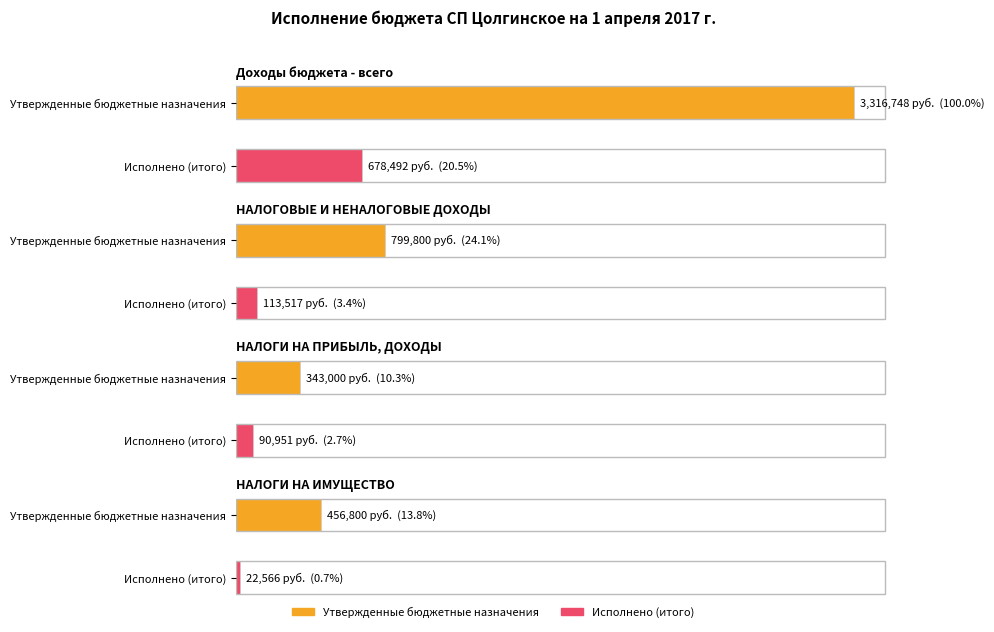

Reading left to right, extract all data points from this chart.

Утвержденные бюджетные назначения: Доходы бюджета - всего=3316748.0	НАЛОГОВЫЕ И НЕНАЛОГОВЫЕ ДОХОДЫ=799800.0	НАЛОГИ НА ПРИБЫЛЬ, ДОХОДЫ=343000.0	НАЛОГИ НА ИМУЩЕСТВО=456800.0
Исполнено (итого): Доходы бюджета - всего=678492.3	НАЛОГОВЫЕ И НЕНАЛОГОВЫЕ ДОХОДЫ=113517.3	НАЛОГИ НА ПРИБЫЛЬ, ДОХОДЫ=90951.3	НАЛОГИ НА ИМУЩЕСТВО=22565.9